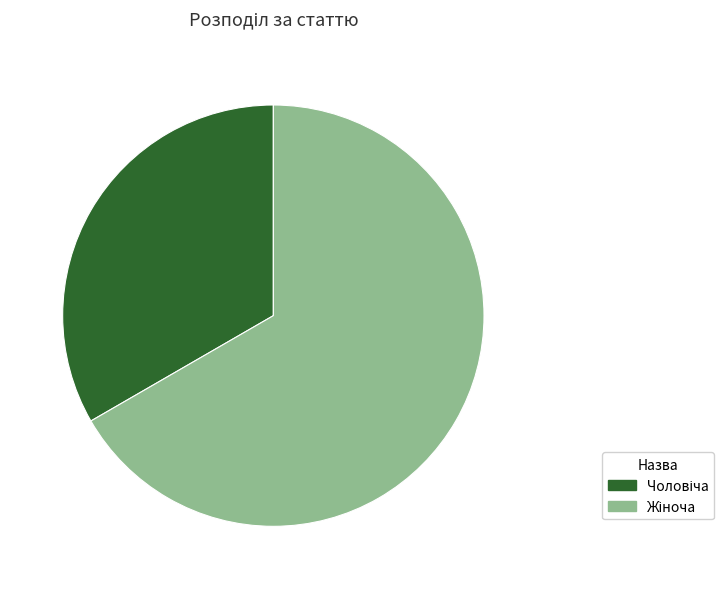

What is the ratio of the value at Чоловіча to the value at Жіноча?

0.5